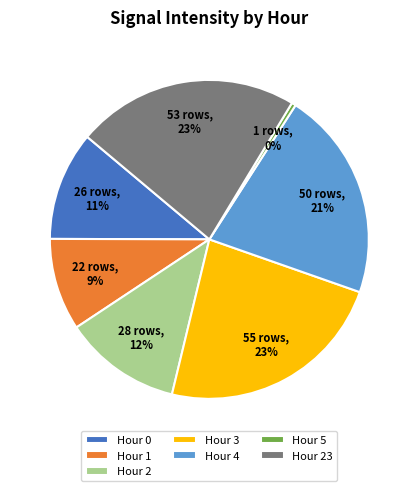

Which slice is the smallest?

Hour 5